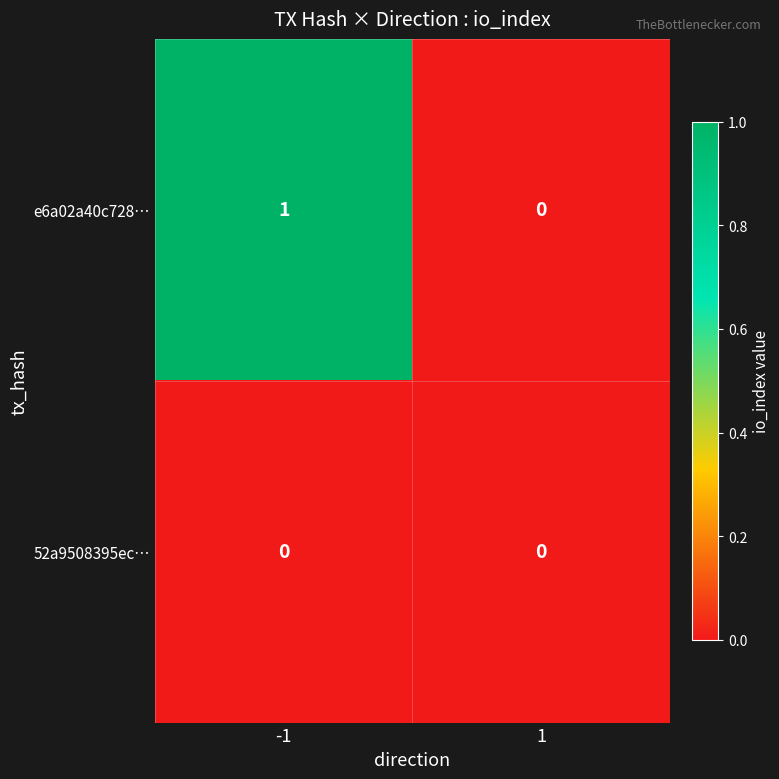

Reading right to left, transcribe all the data shown in this chart.

e6a02a40c728…: 0	1
52a9508395ec…: 0	0